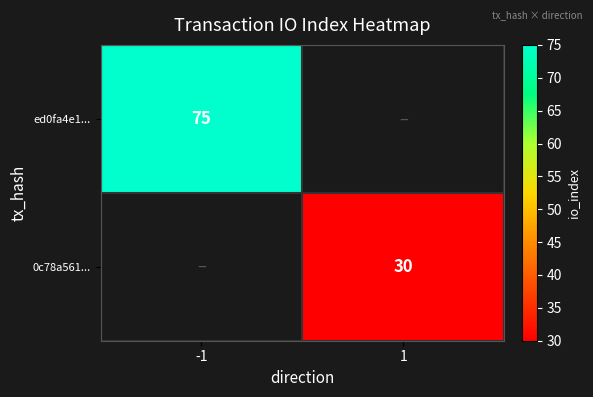

Which category has the highest value across all series?

-1